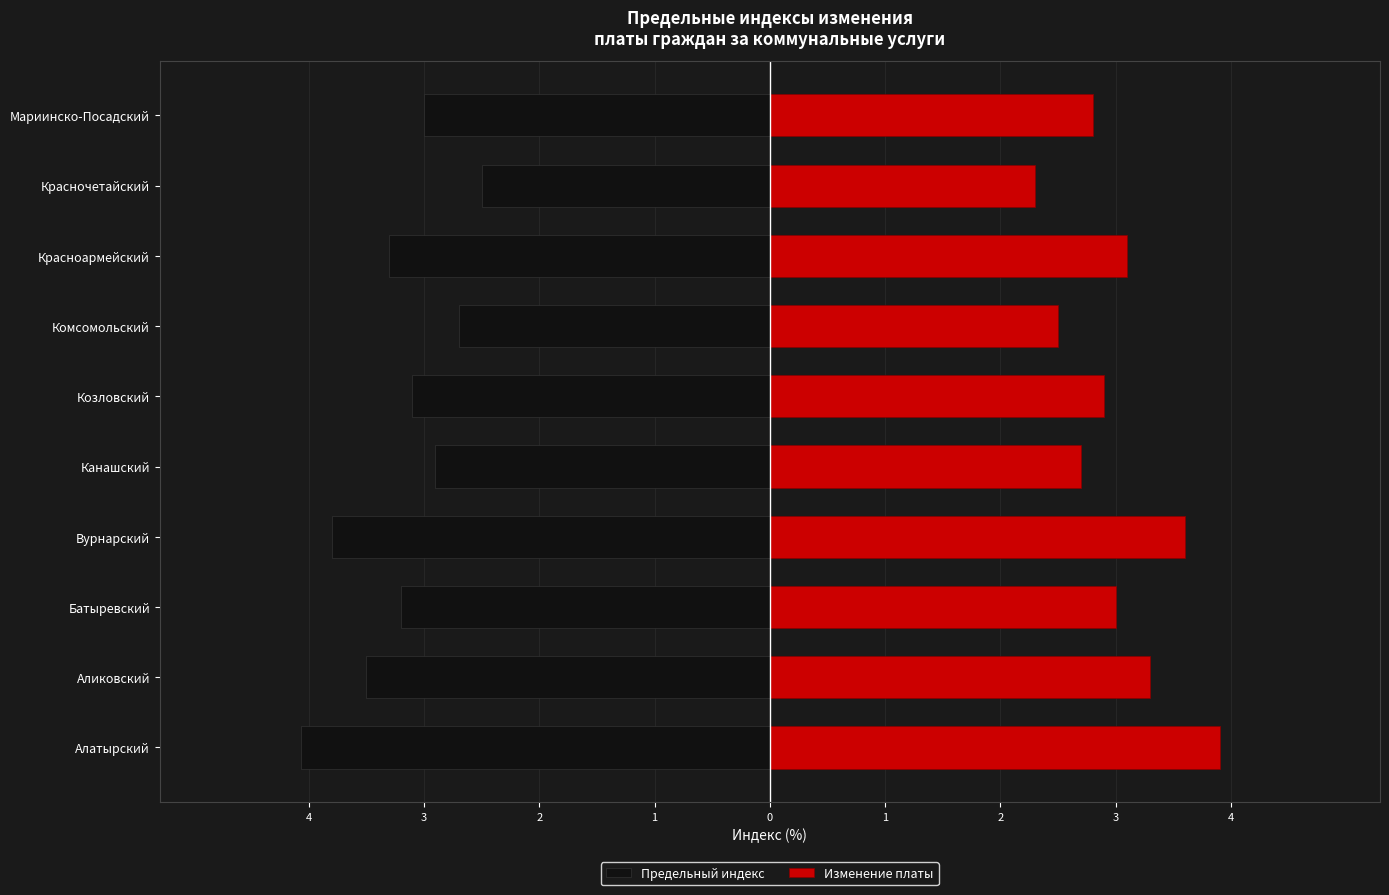

What is the difference between the maximum and minimum values in the Предельный индекс series?

1.6